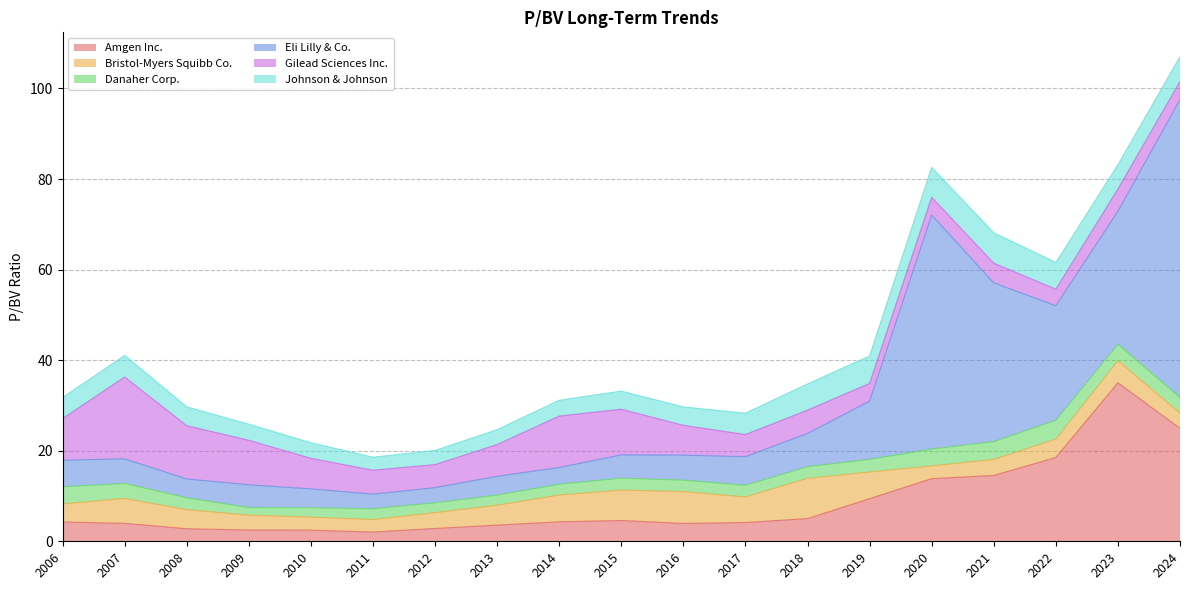

Count the number of categories in the chart.

19